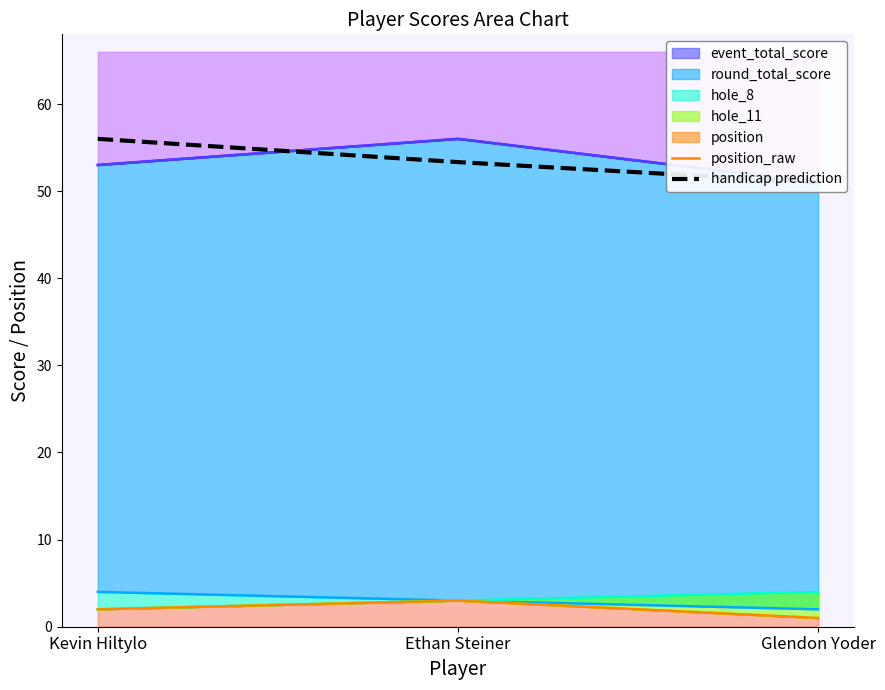

Reading left to right, list all the values displayed in this chart.

position_raw: Kevin Hiltylo=2.0	Ethan Steiner=3.0	Glendon Yoder=1.0
handicap prediction: Kevin Hiltylo=56.0	Ethan Steiner=53.3	Glendon Yoder=51.0